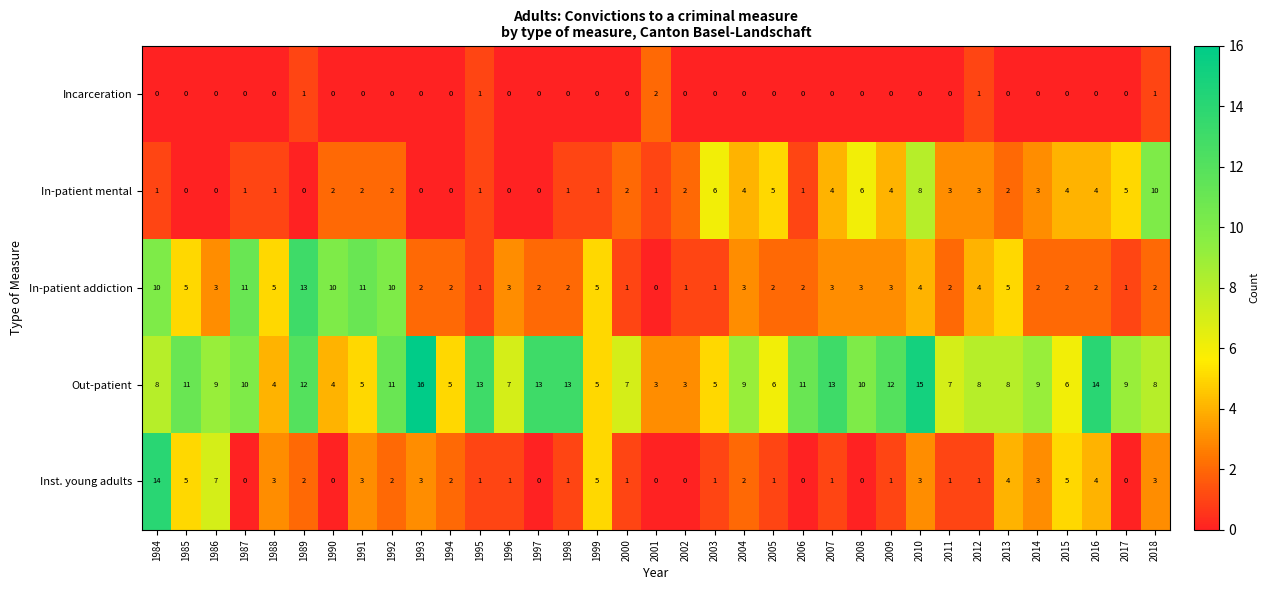

The value of In-patient mental at 2014 is 3. True or false?

True